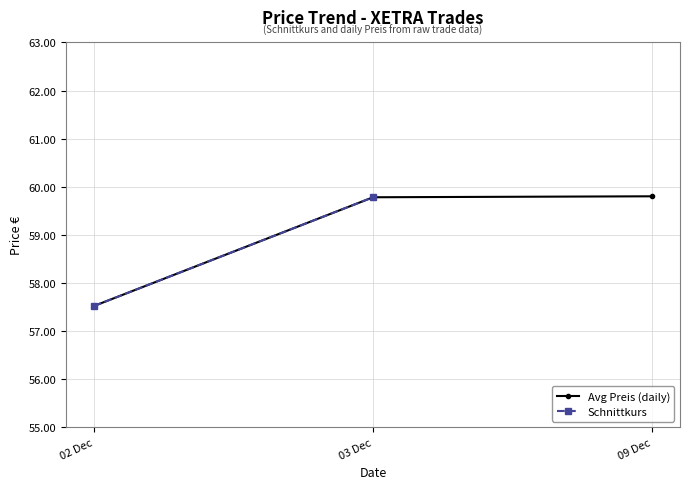

Where is Avg Preis (daily) nearest to the value 58?

02 Dec